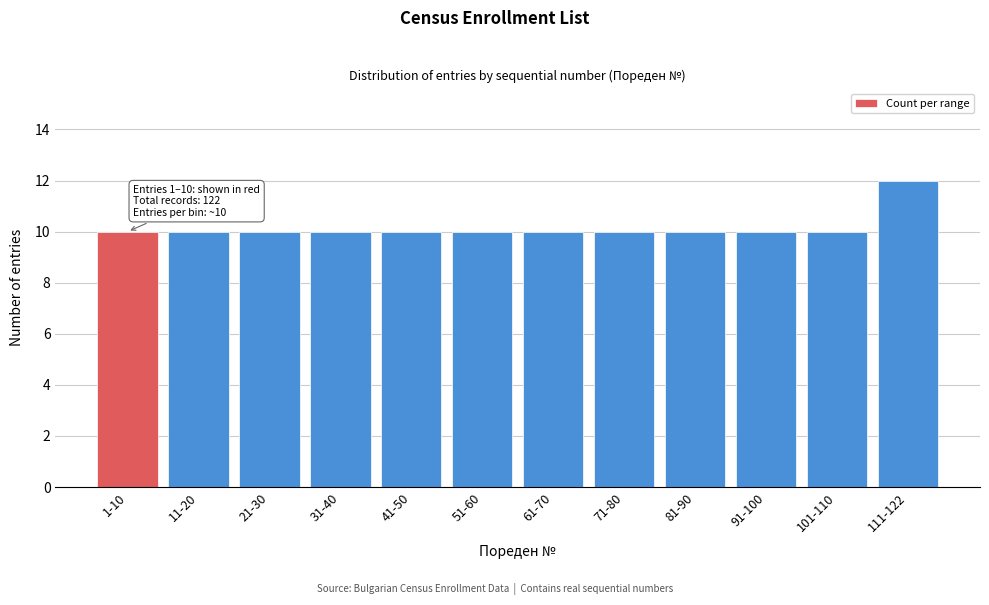

Reading right to left, extract all data points from this chart.

111-122=12	101-110=10	91-100=10	81-90=10	71-80=10	61-70=10	51-60=10	41-50=10	31-40=10	21-30=10	11-20=10	1-10=10